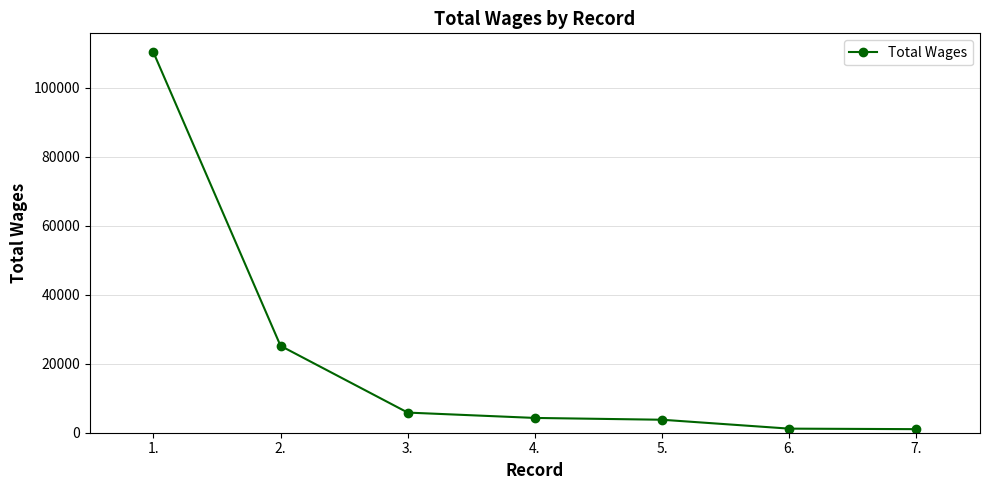

What is the greatest value displayed?

110297